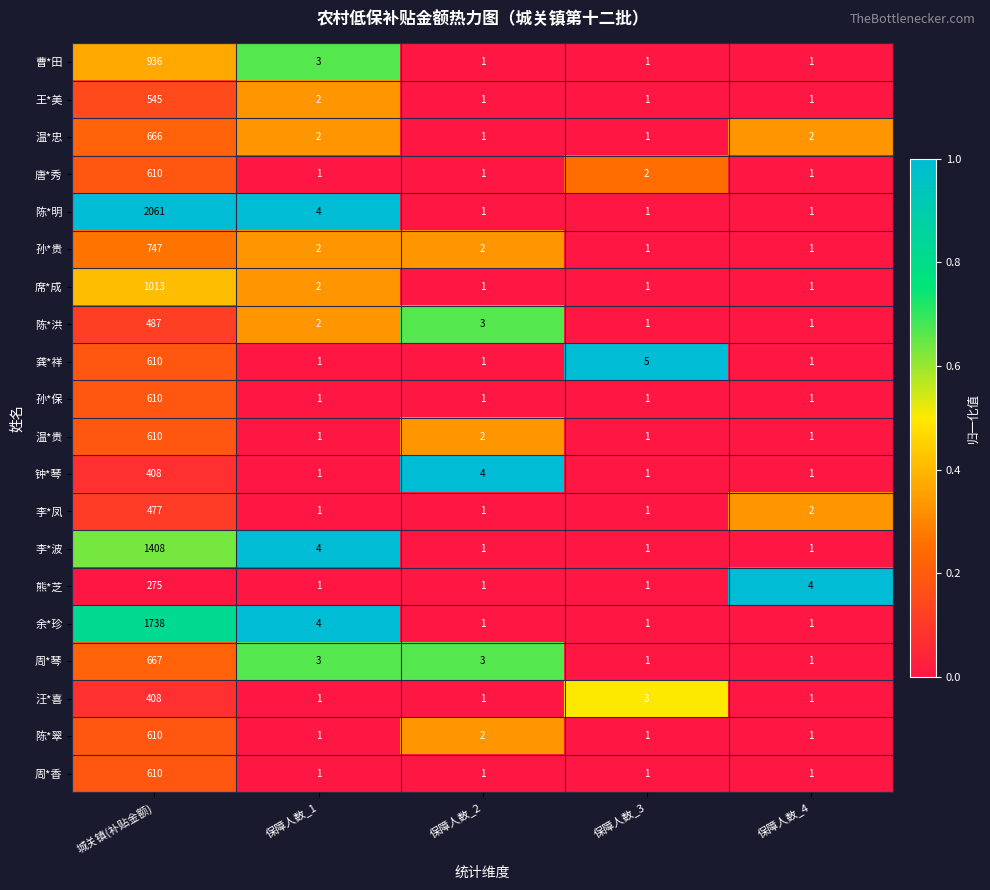

What is the spread (max minus min) of values at 保障人数_3?

4